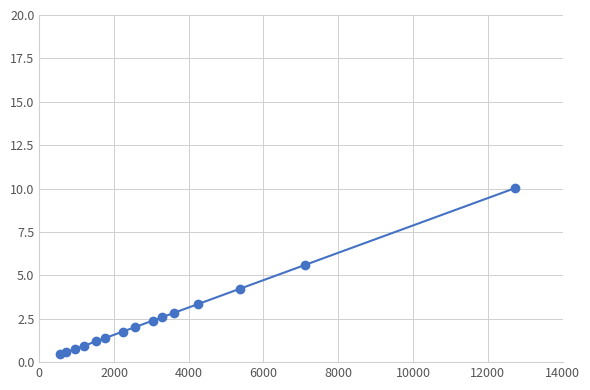

What is the minimum value shown in the chart?

0.4